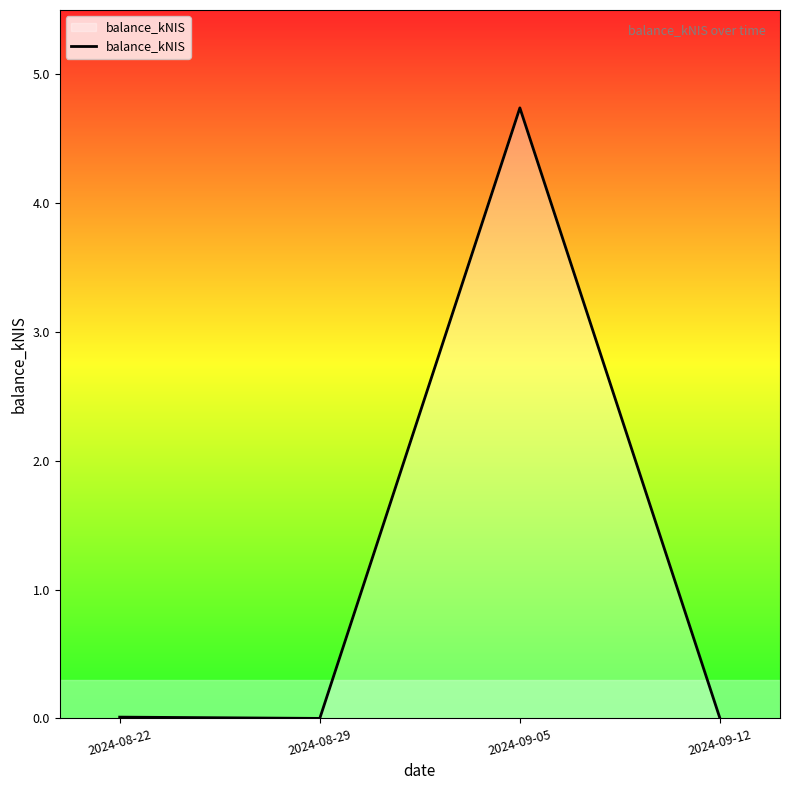

Is it true that the value at 2024-08-29 is -1.8?

False